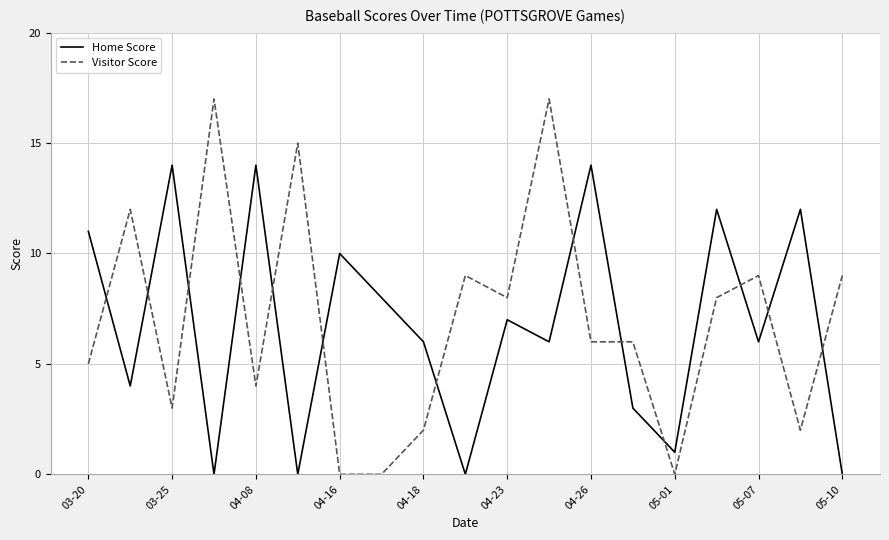

Which series has the widest spread of values?

Visitor Score